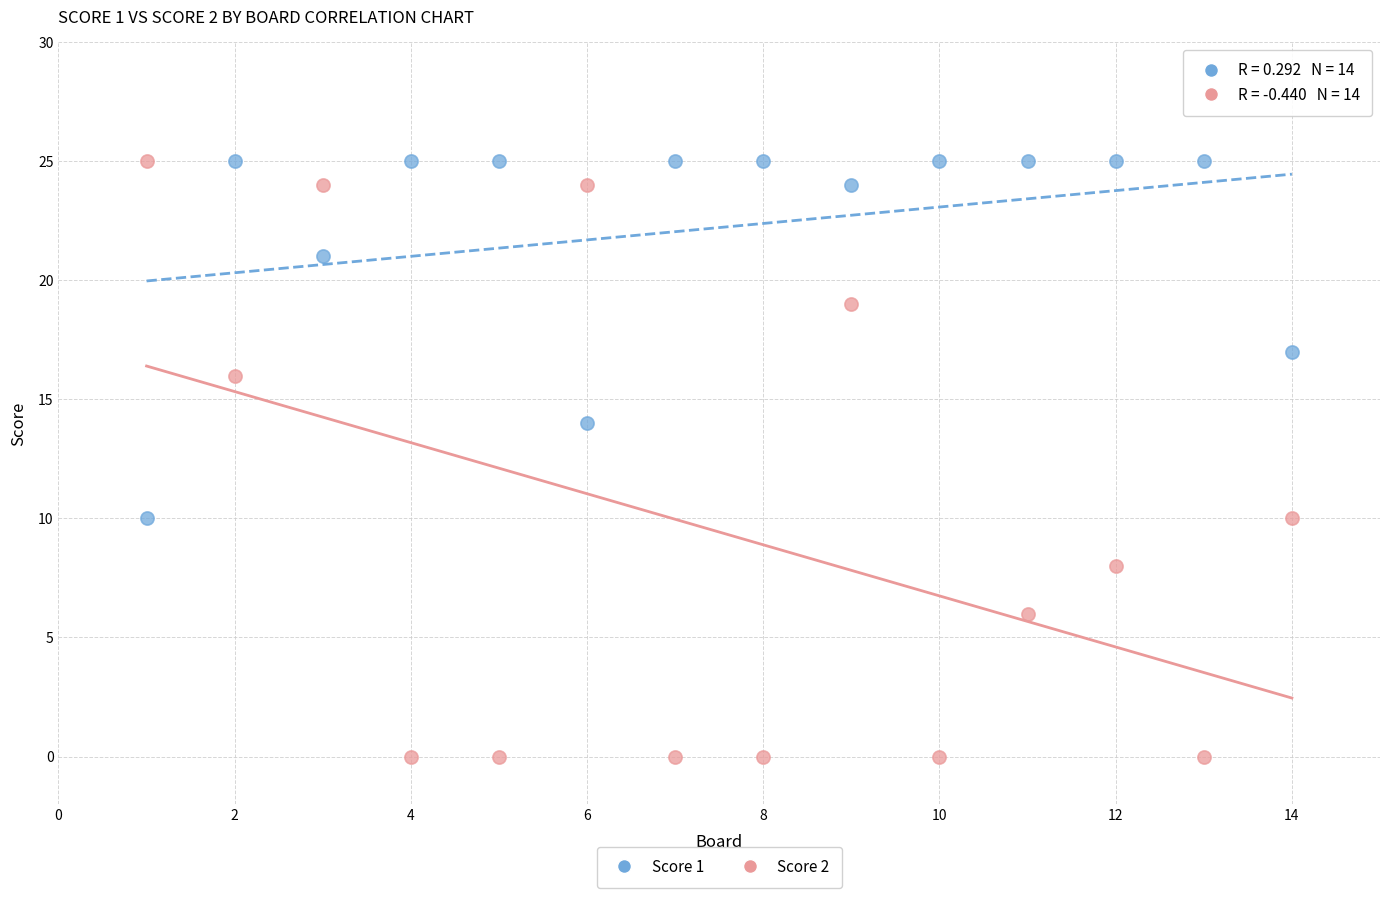

Which series has the largest Y range (max minus min)?

Score 2